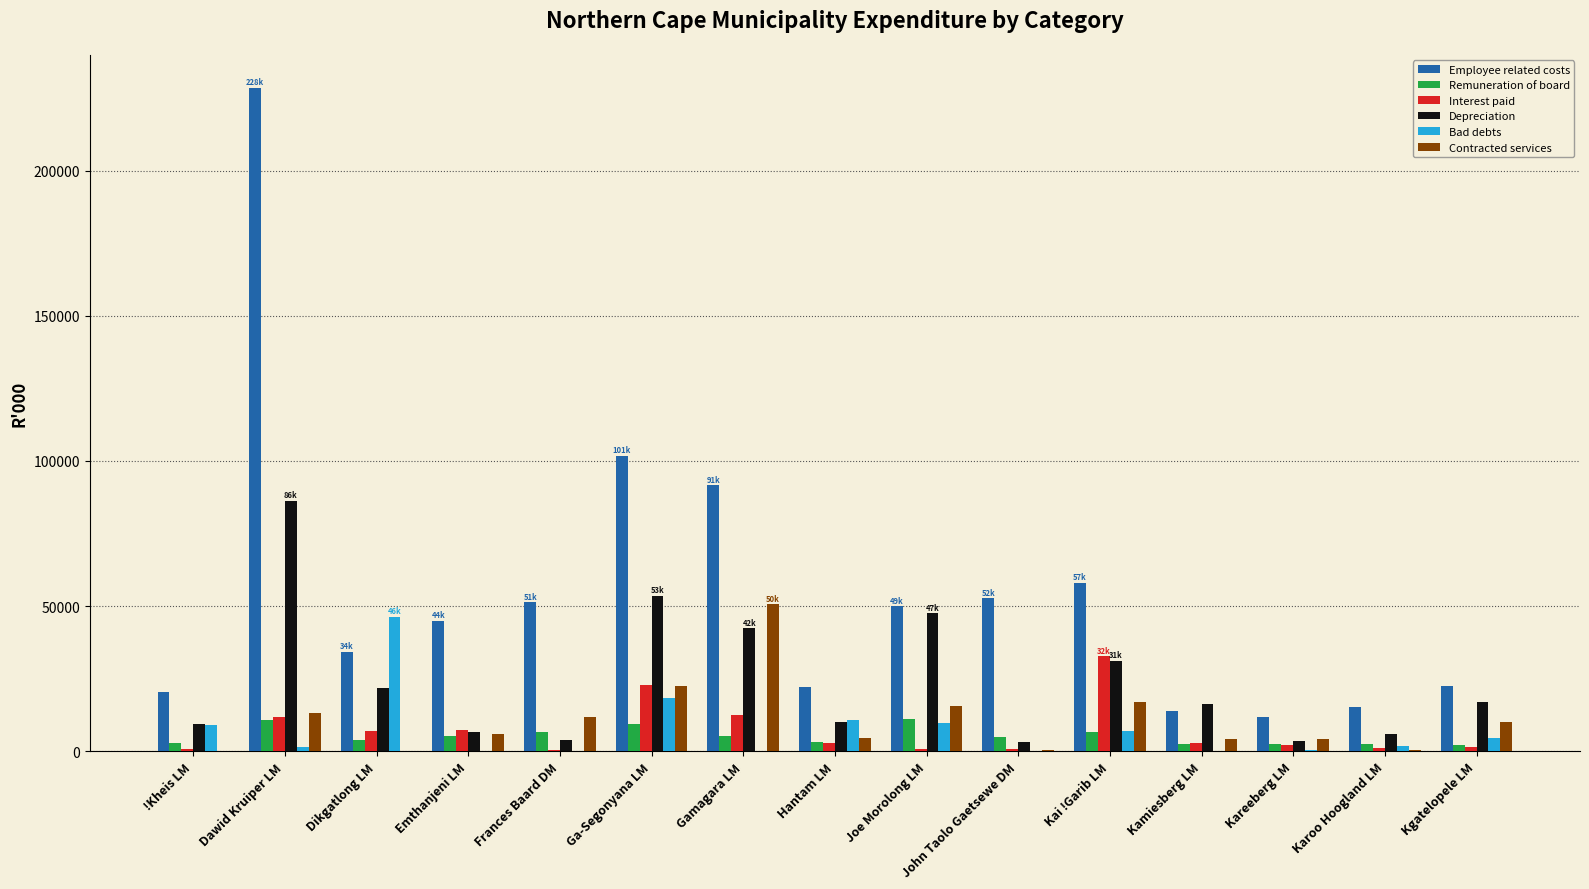

What is the average value of the Bad debts series?

7287